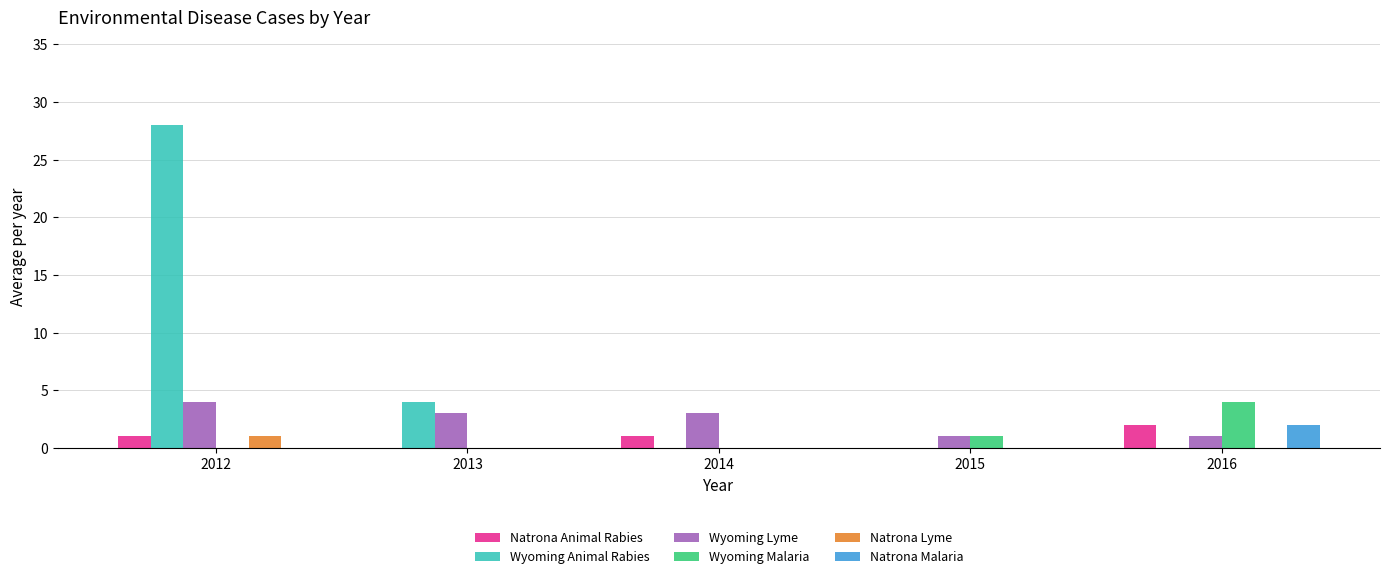

What is the greatest value displayed?

28